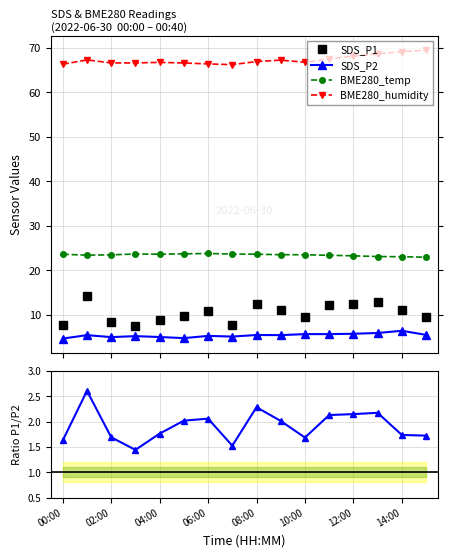

Is this an area chart (filled region under the line)?

No